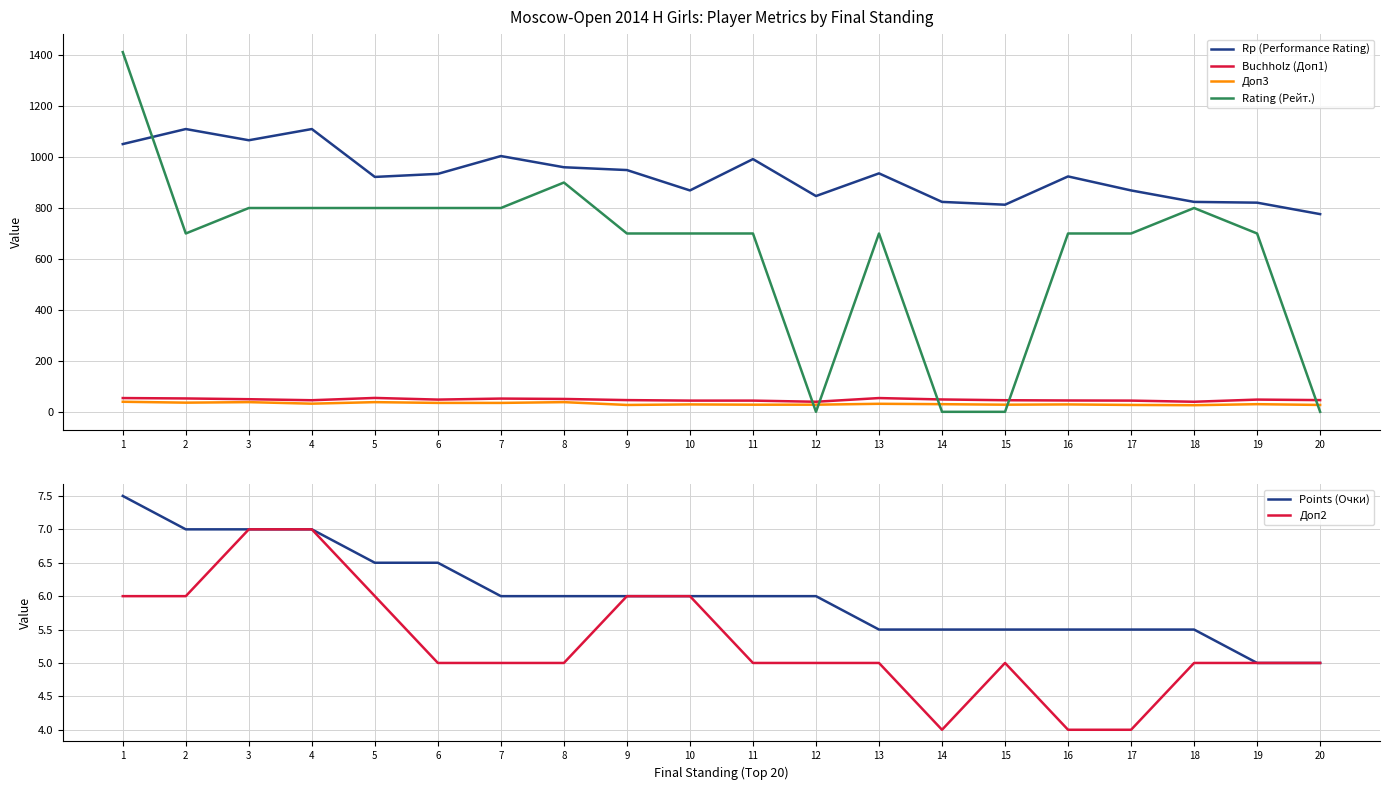

Does the chart have visible grid lines?

Yes